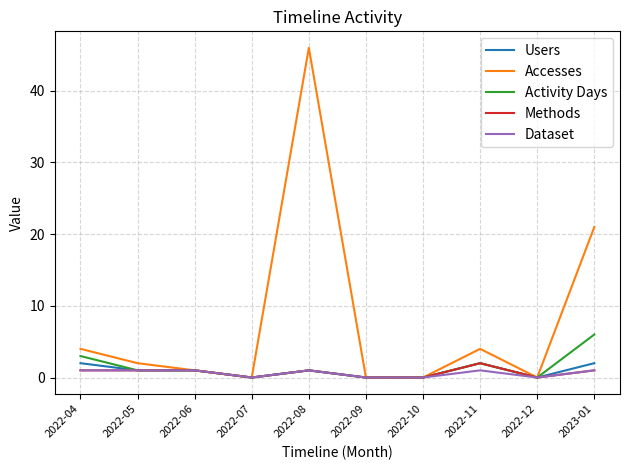

Which series has the largest range (max minus min)?

Accesses